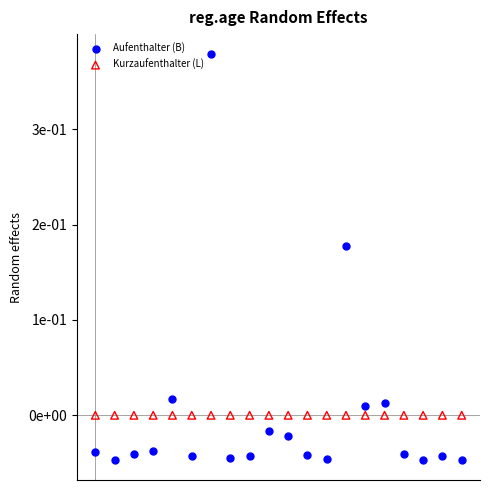

What are all the series names shown in the legend?

Aufenthalter (B), Kurzaufenthalter (L)